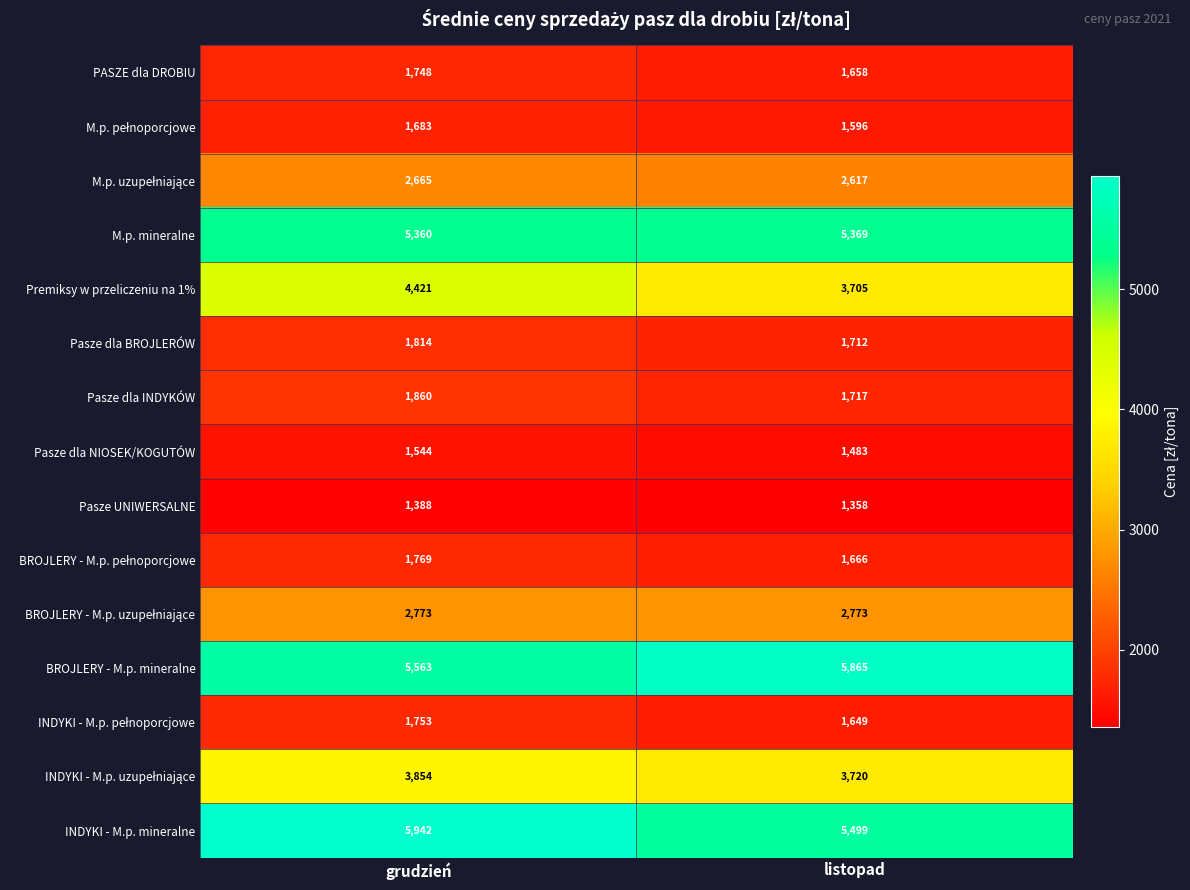

Which series changed the most between grudzień and listopad?

Premiksy w przeliczeniu na 1%